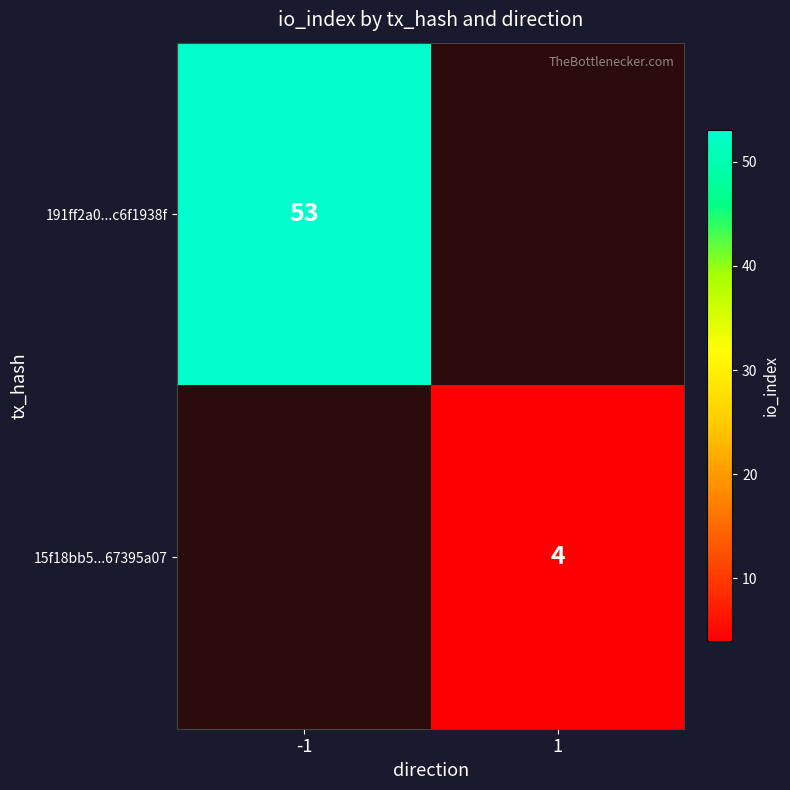

The 15f18bb5...67395a07 series shows 4 at 1. True or false?

True